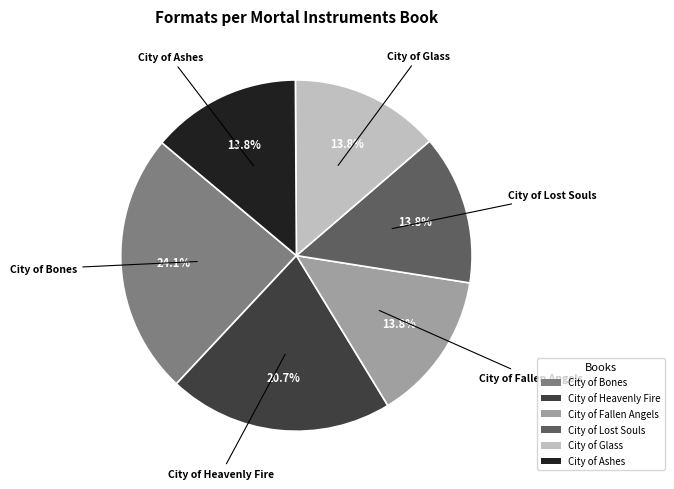

Which slice is the largest?

City of Bones